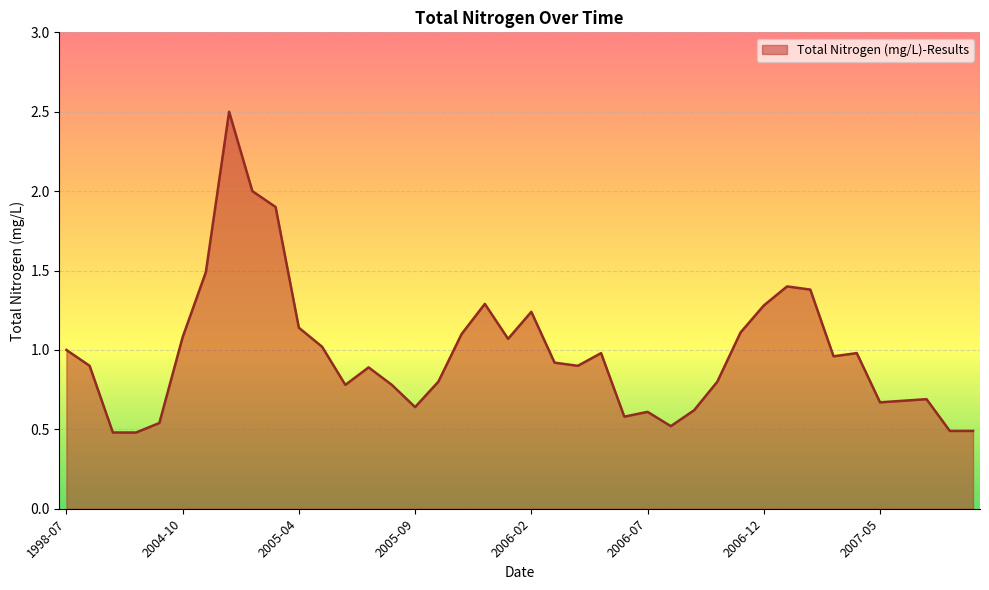

What is the difference between the maximum and minimum values?

2.0